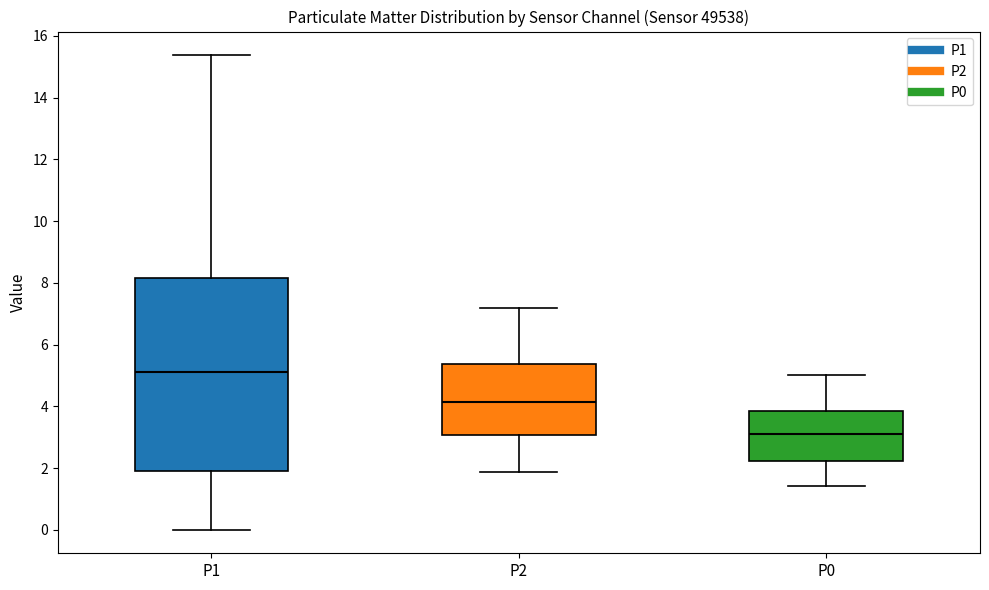

Which box has the highest median line?

P1